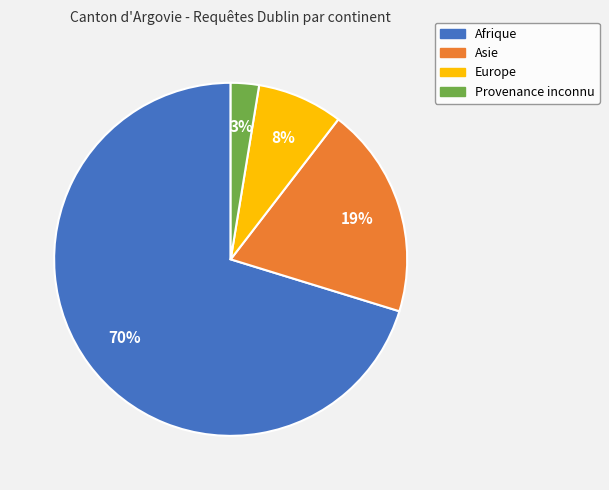

Which category accounts for the majority?

Afrique